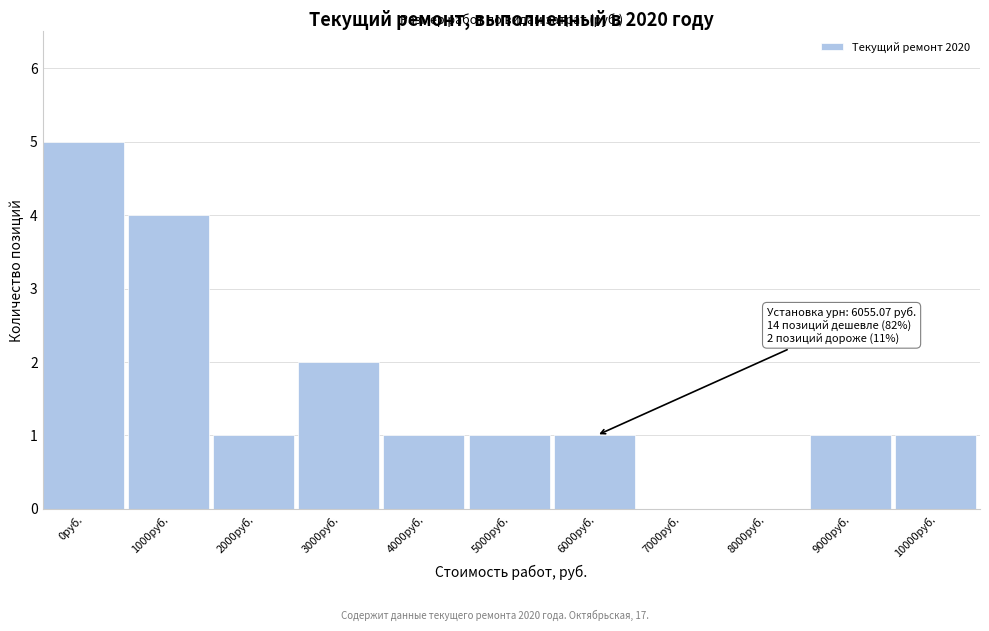

Reading left to right, what are all the values shown in this chart?

0руб.=5	1000руб.=4	2000руб.=1	3000руб.=2	4000руб.=1	5000руб.=1	6000руб.=1	7000руб.=0	8000руб.=0	9000руб.=1	10000руб.=1